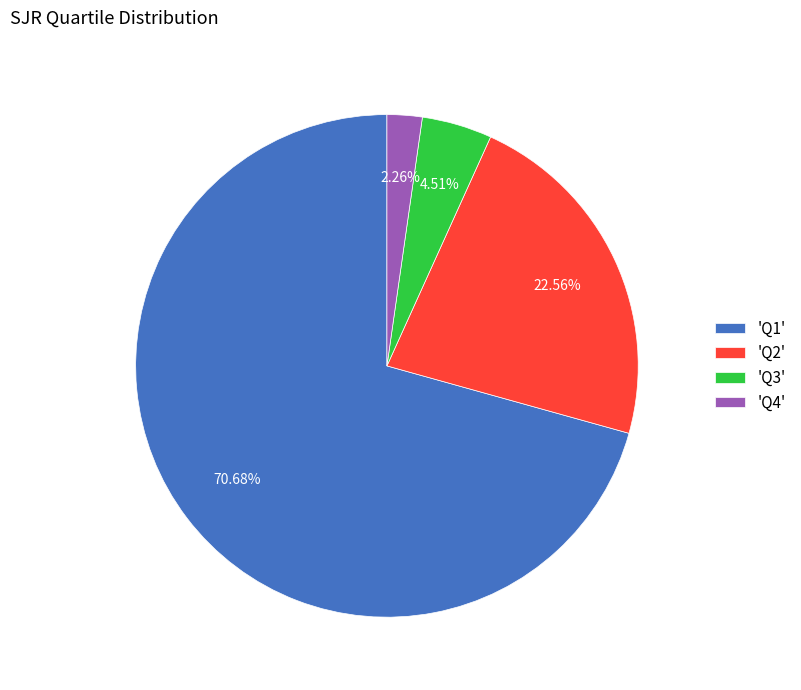

To the nearest percent, what is the difference between the largest and smallest slice percentages?

68%